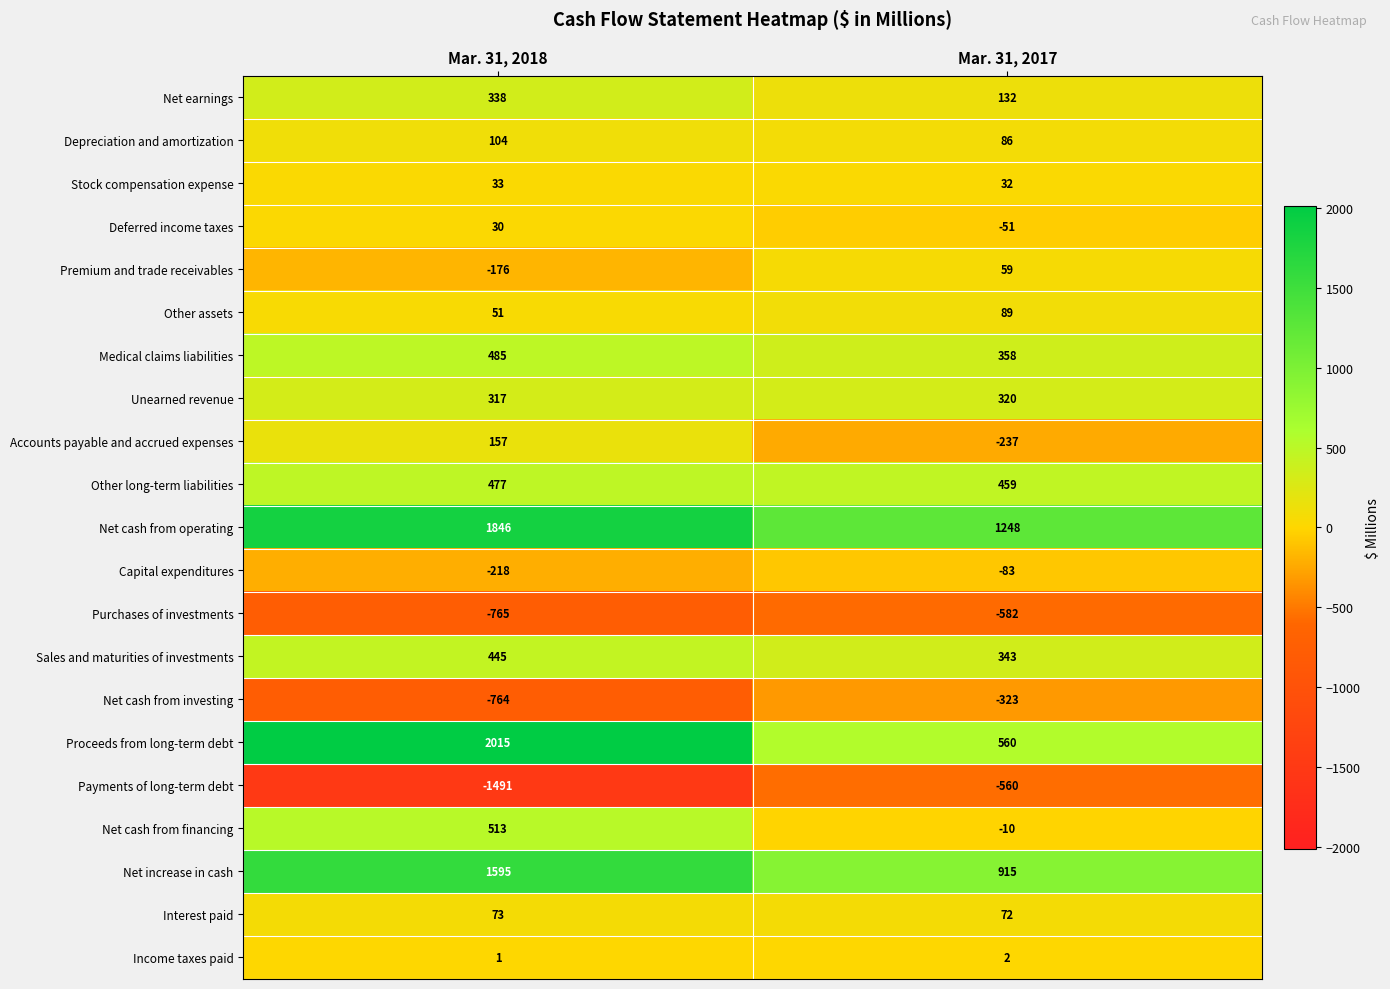

Rank the series at Mar. 31, 2018 from highest to lowest value.

Proceeds from long-term debt, Net cash from operating, Net increase in cash, Net cash from financing, Medical claims liabilities, Other long-term liabilities, Sales and maturities of investments, Net earnings, Unearned revenue, Accounts payable and accrued expenses, Depreciation and amortization, Interest paid, Other assets, Stock compensation expense, Deferred income taxes, Income taxes paid, Premium and trade receivables, Capital expenditures, Net cash from investing, Purchases of investments, Payments of long-term debt